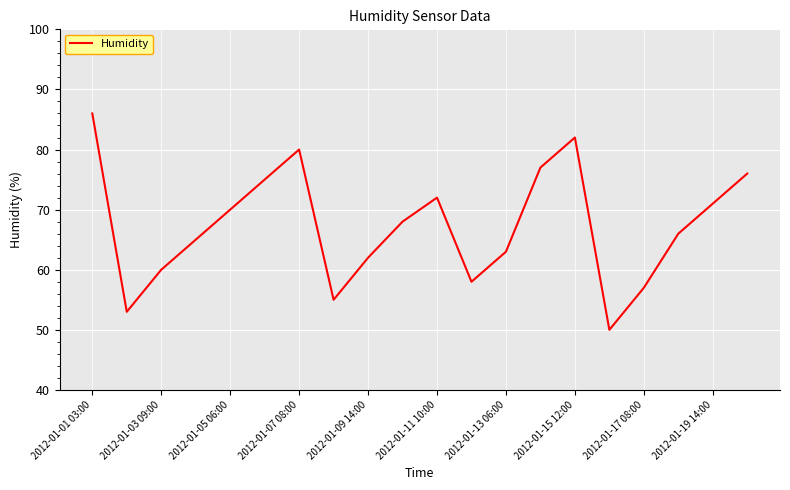

What is the difference between the maximum and minimum values?

36